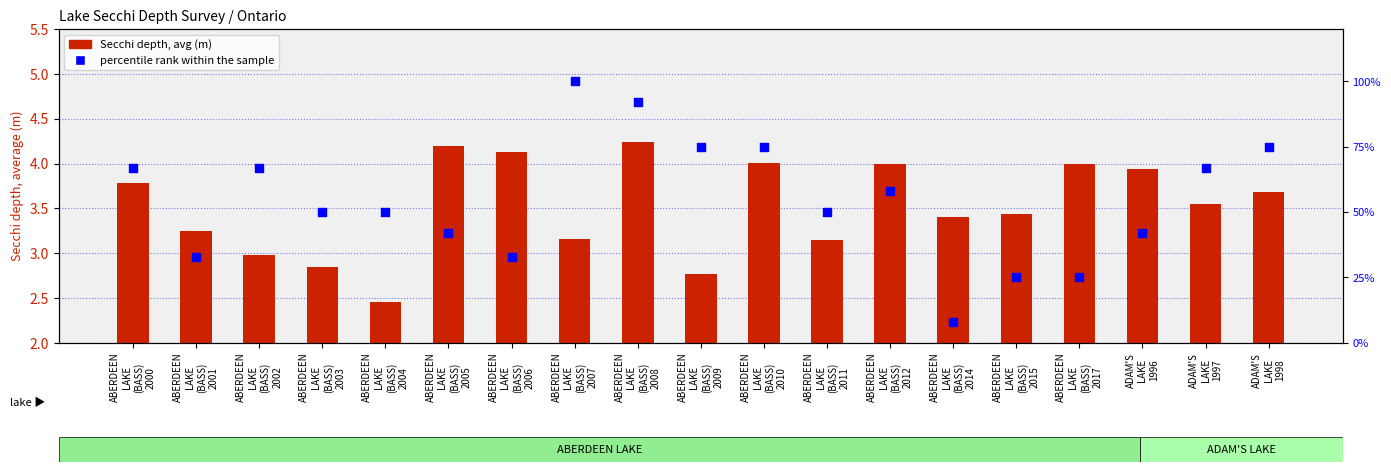

What are all the series names shown in the legend?

Secchi depth, avg (m), percentile rank within the sample